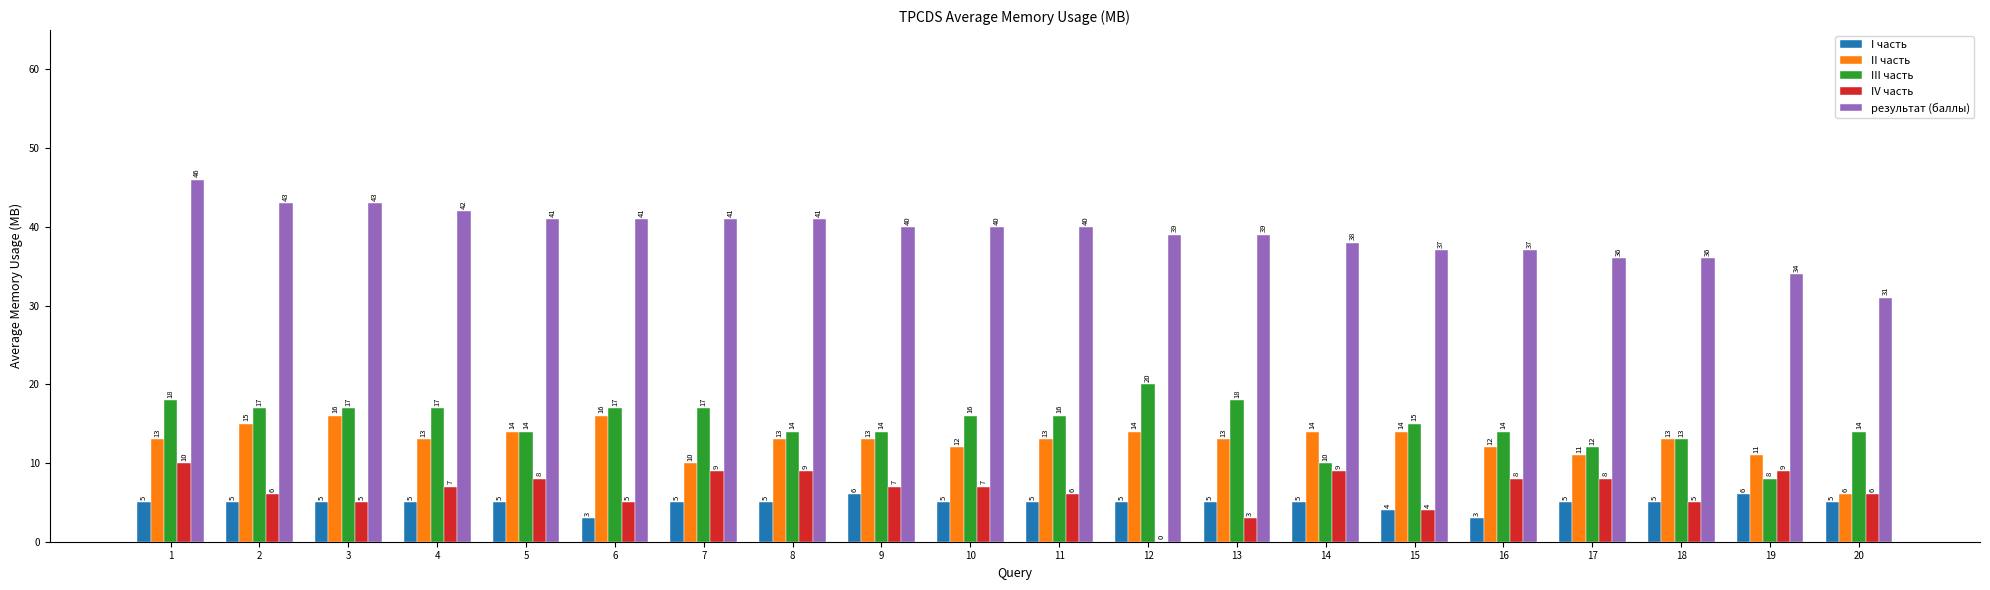

Reading right to left, list all the values displayed in this chart.

I часть: 5	6	5	5	3	4	5	5	5	5	5	6	5	5	3	5	5	5	5	5
II часть: 6	11	13	11	12	14	14	13	14	13	12	13	13	10	16	14	13	16	15	13
III часть: 14	8	13	12	14	15	10	18	20	16	16	14	14	17	17	14	17	17	17	18
IV часть: 6	9	5	8	8	4	9	3	0	6	7	7	9	9	5	8	7	5	6	10
результат (баллы): 31	34	36	36	37	37	38	39	39	40	40	40	41	41	41	41	42	43	43	46